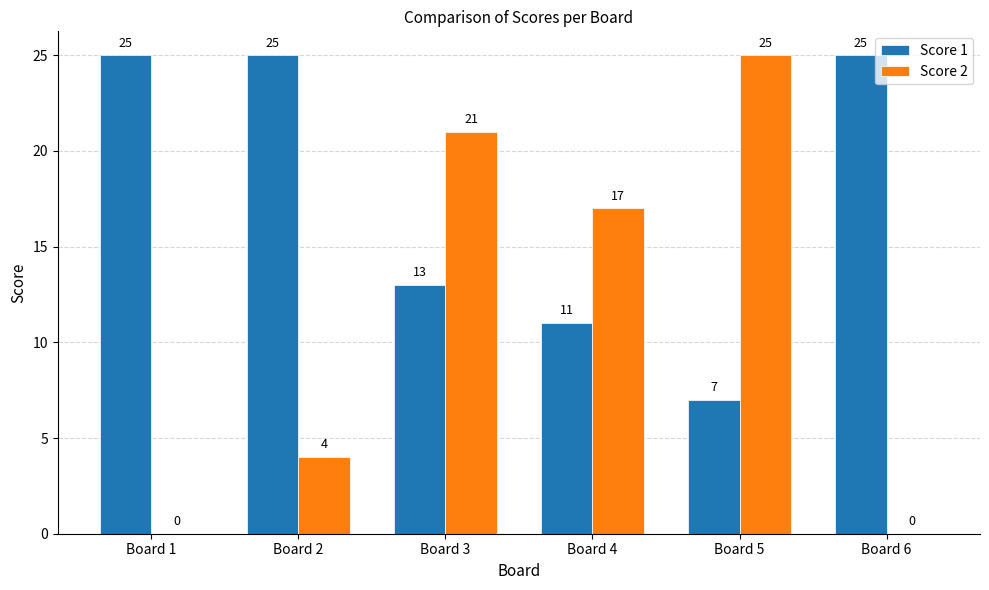

Is it true that Score 2 equals 7 at Board 3?

False